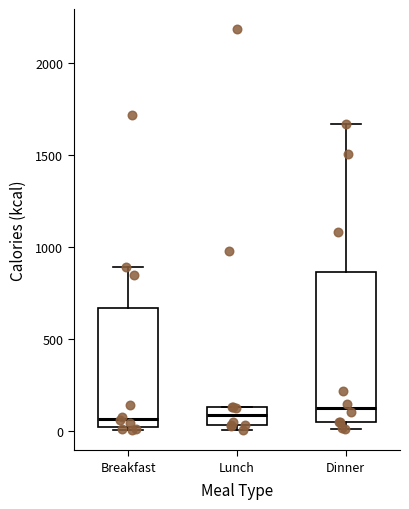

Which box is the tallest, from its lower edge to its upper edge?

Dinner